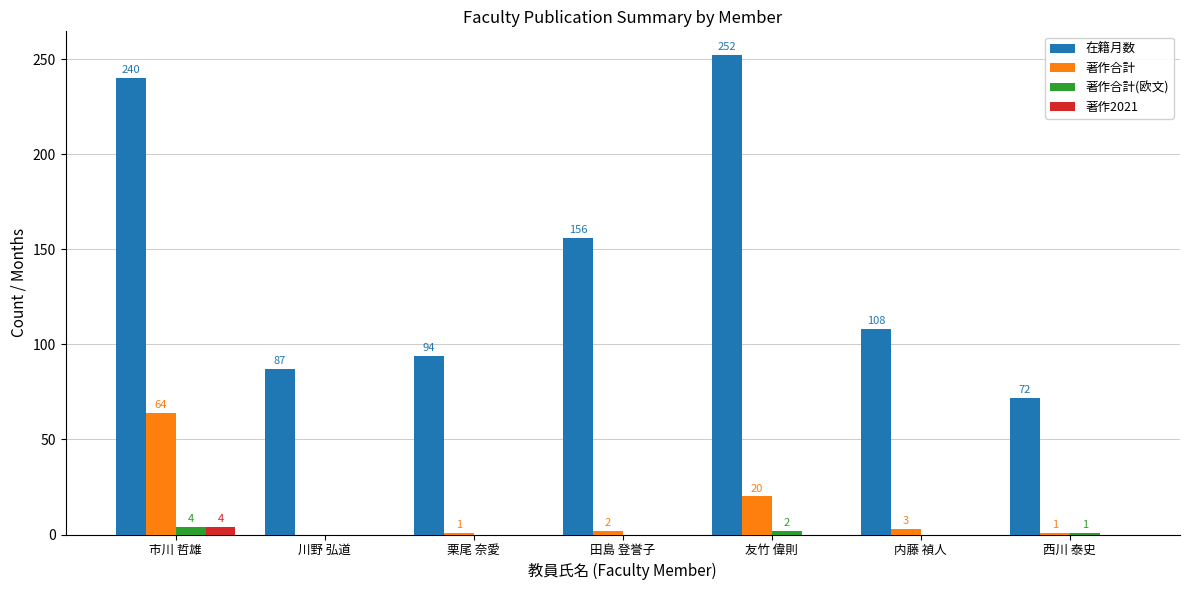

Which series has the largest total across all categories?

在籍月数